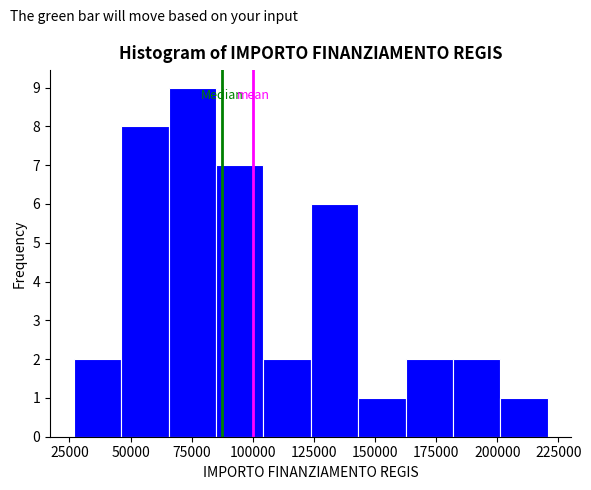

Around what value on the x-axis is the tallest bar? Give the approximate position of its centre, as read against the axis.

75000